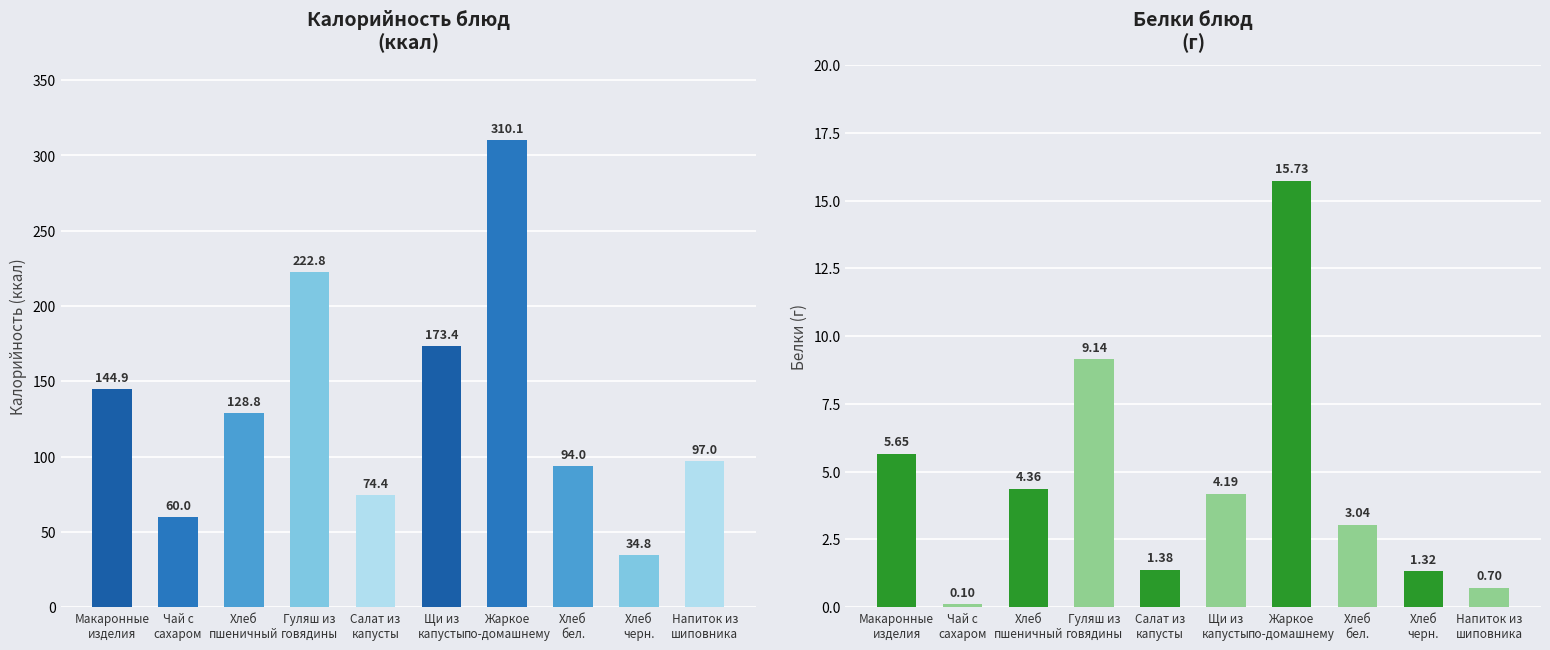

What is the sum of the Калорийность values at Хлеб
пшеничный and Жаркое
по-домашнему?

438.9